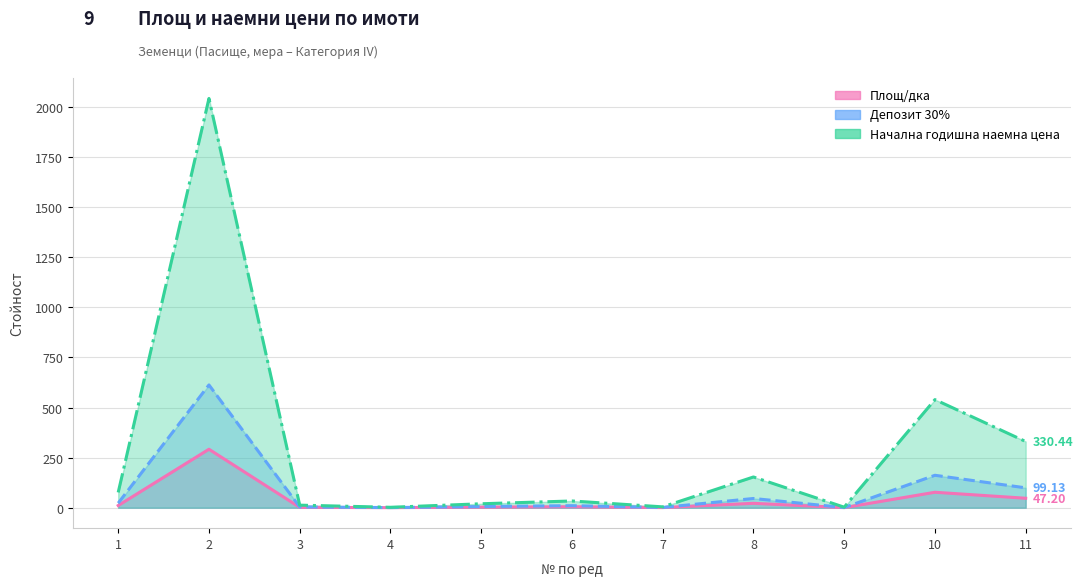

Where does the Депозит 30% series first go above 10?

1